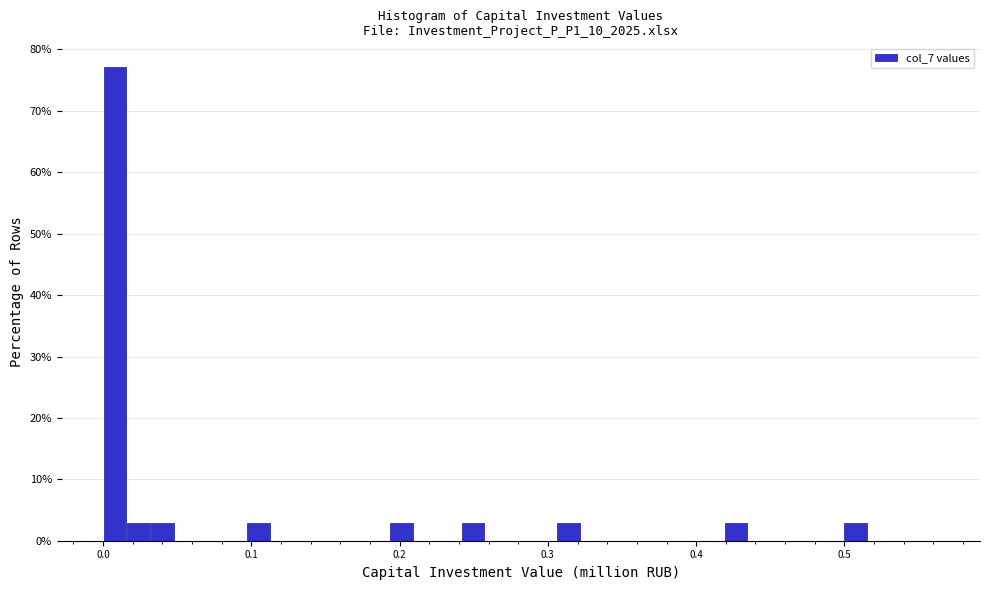

Read against the x-axis, roughly where is the centre of the tallest bar?

0.01